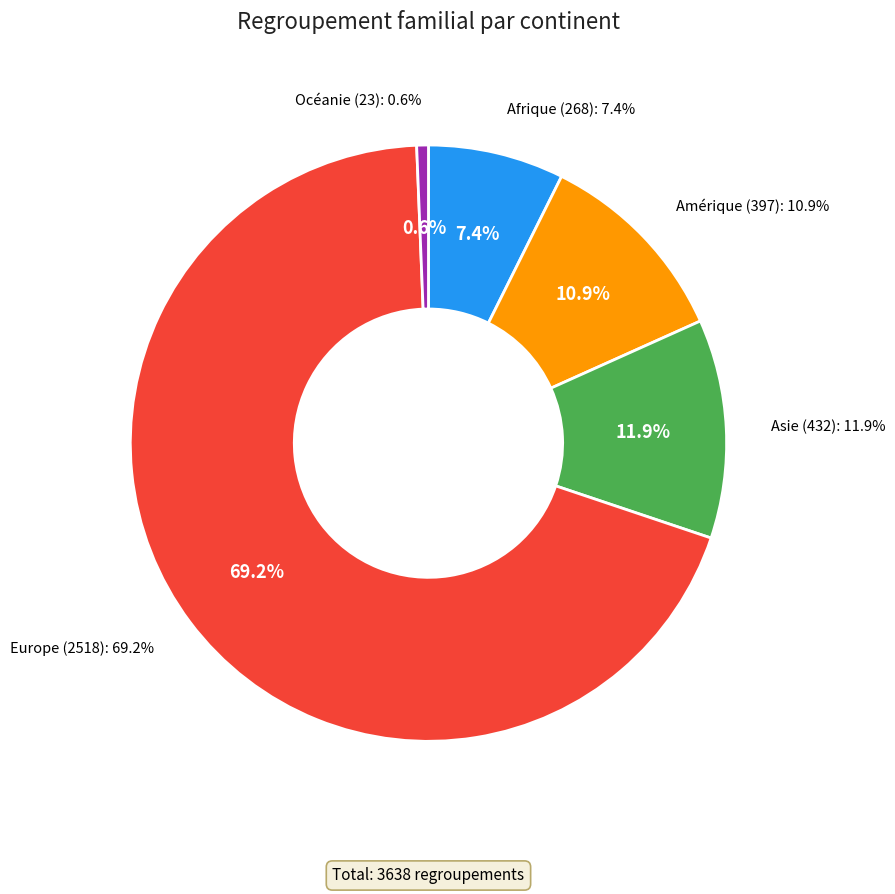

To the nearest percent, what is the difference between the largest and smallest slice percentages?

69%